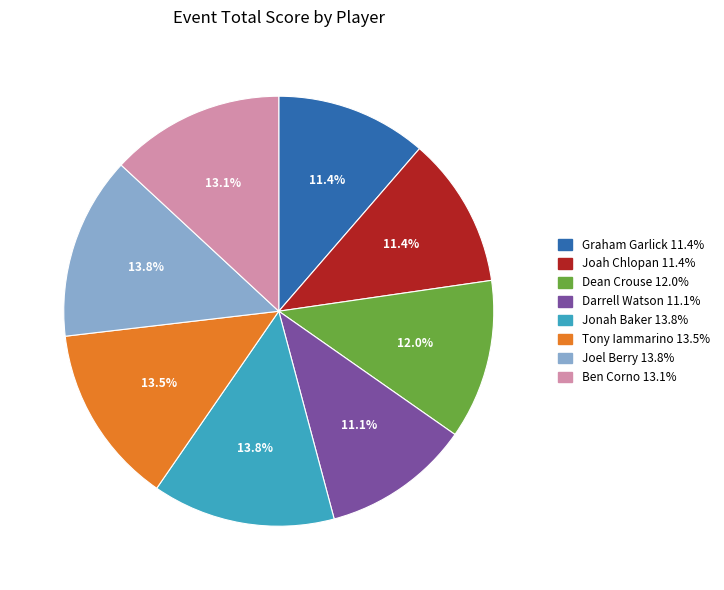

Is there a majority slice in this chart?

No